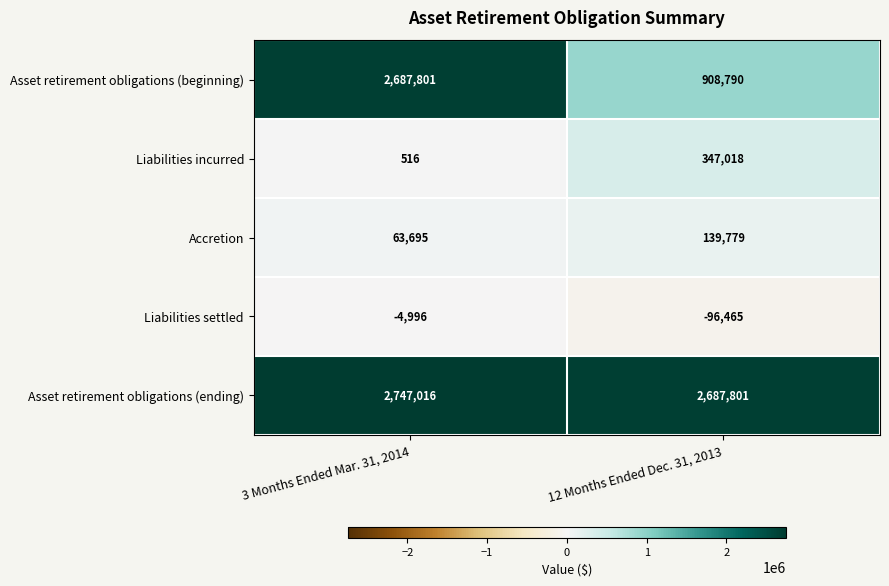

How many values in the Asset retirement obligations (ending) series are below 2747016?

1